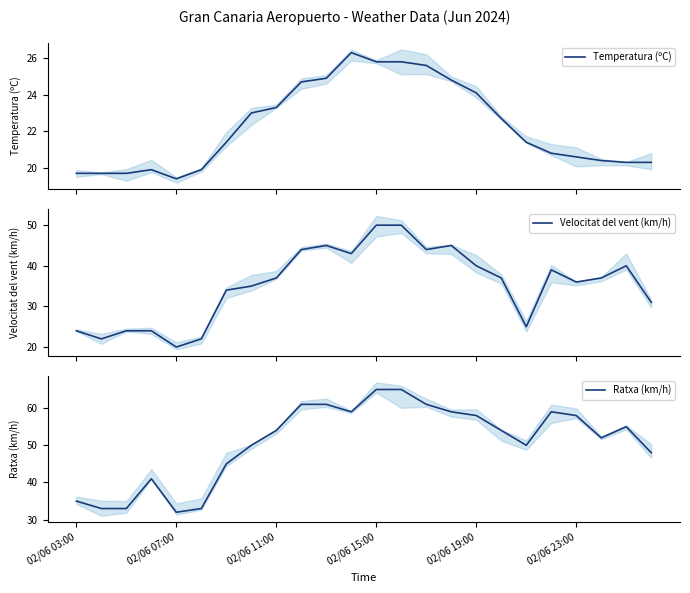

What is the value of the Ratxa (km/h) point at the 21st from the left?

58.0